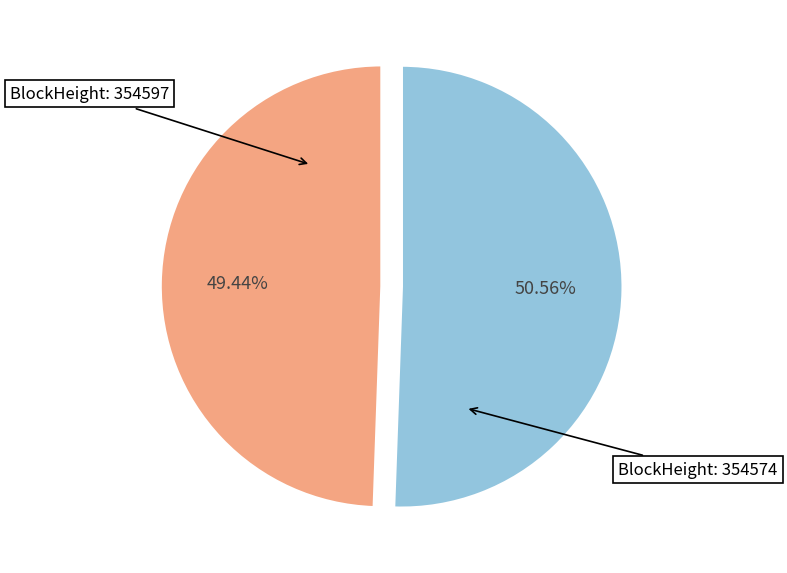

To the nearest percent, what is the difference between the largest and smallest slice percentages?

1%